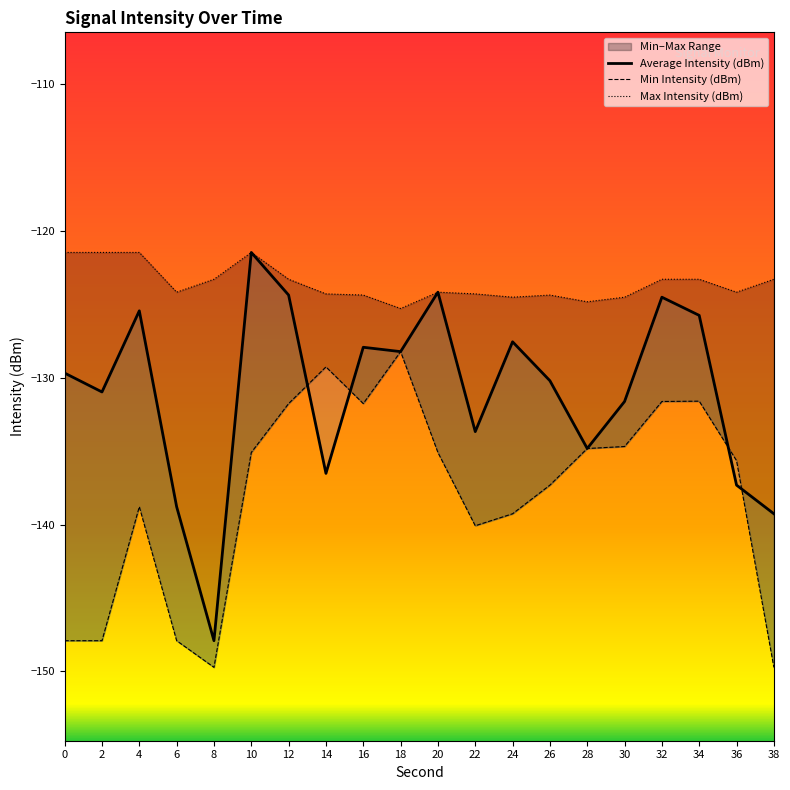

Reading left to right, list all the values displayed in this chart.

Average Intensity (dBm): 0=-129.7	2=-131.0	4=-125.4	6=-138.8	8=-147.9	10=-121.5	12=-124.4	14=-136.5	16=-127.9	18=-128.2	20=-124.2	22=-133.7	24=-127.5	26=-130.2	28=-134.8	30=-131.6	32=-124.5	34=-125.7	36=-137.3	38=-139.3
Min Intensity (dBm): 0=-147.9	2=-147.9	4=-138.8	6=-147.9	8=-149.7	10=-135.1	12=-131.8	14=-129.3	16=-131.8	18=-128.2	20=-135.1	22=-140.1	24=-139.3	26=-137.3	28=-134.8	30=-134.7	32=-131.6	34=-131.6	36=-135.6	38=-149.7
Max Intensity (dBm): 0=-121.5	2=-121.5	4=-121.5	6=-124.2	8=-123.3	10=-121.5	12=-123.3	14=-124.3	16=-124.4	18=-125.3	20=-124.2	22=-124.3	24=-124.5	26=-124.4	28=-124.8	30=-124.5	32=-123.3	34=-123.3	36=-124.2	38=-123.3